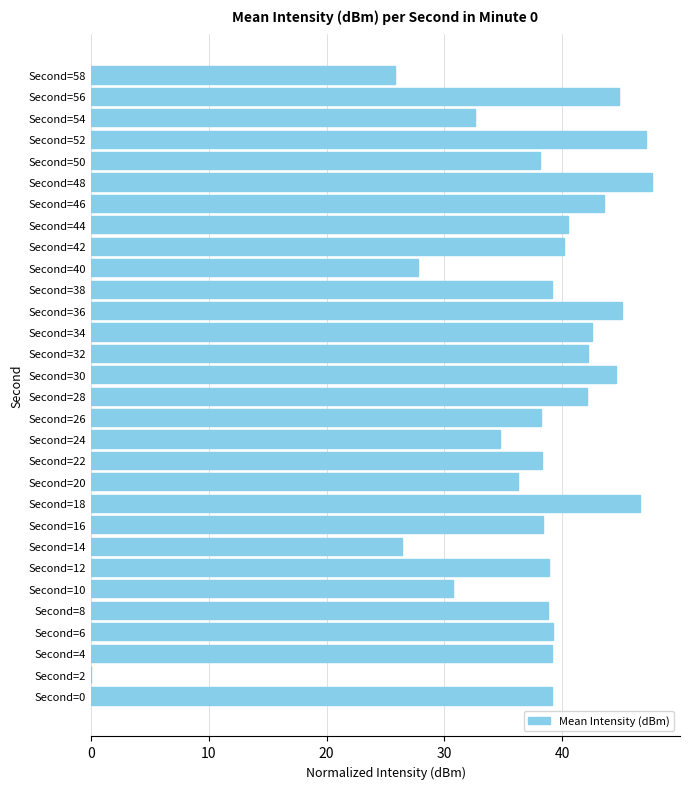

How many categories are shown in the chart?

30